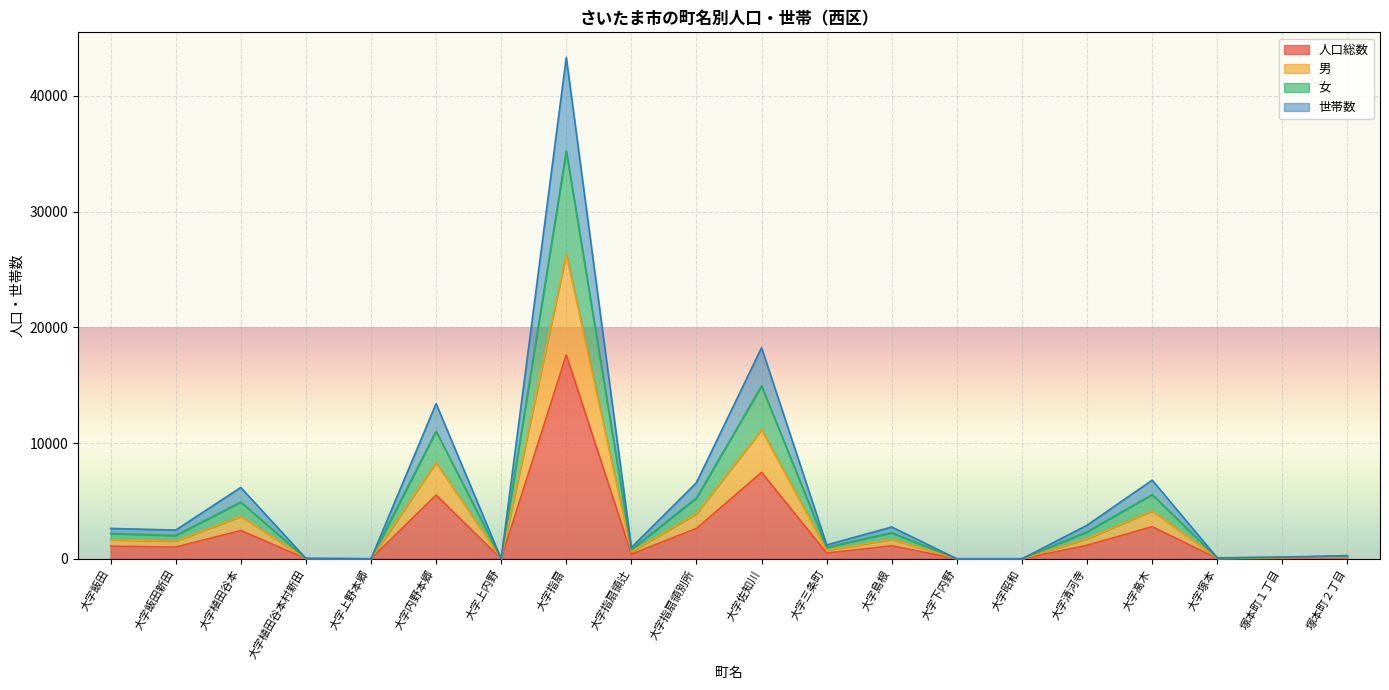

True or false: 人口総数 and 男 cross at least once.

False